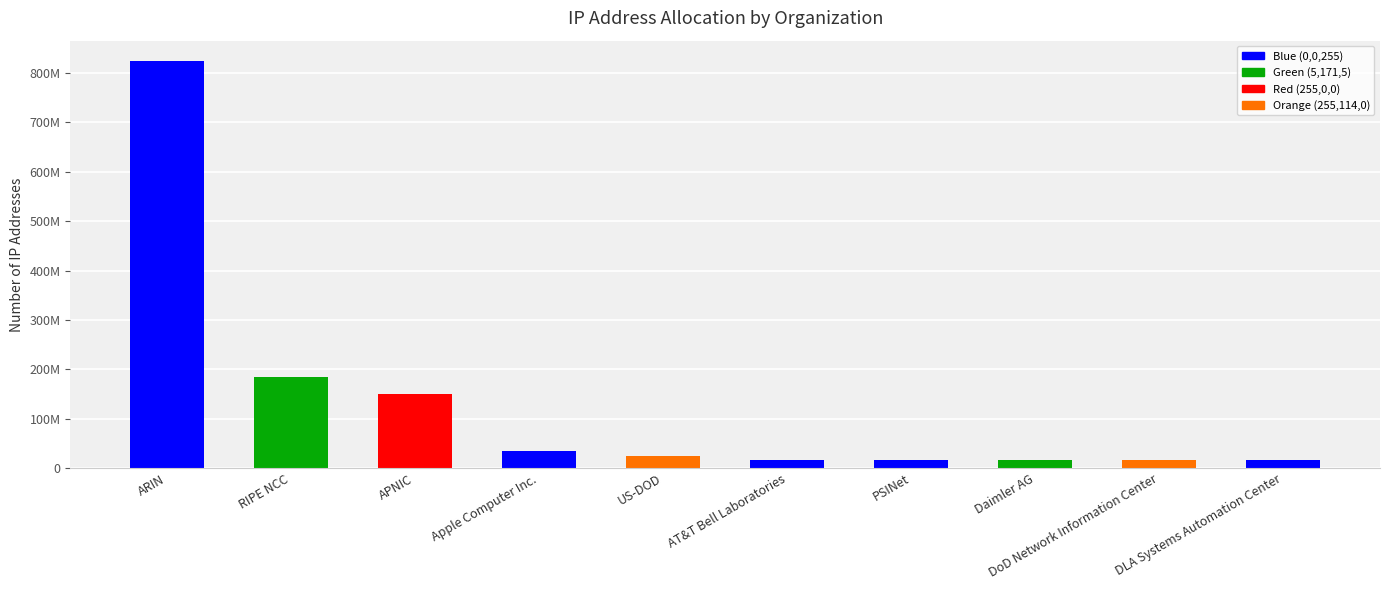

What is the difference between the values at DoD Network Information Center and Daimler AG?

8960